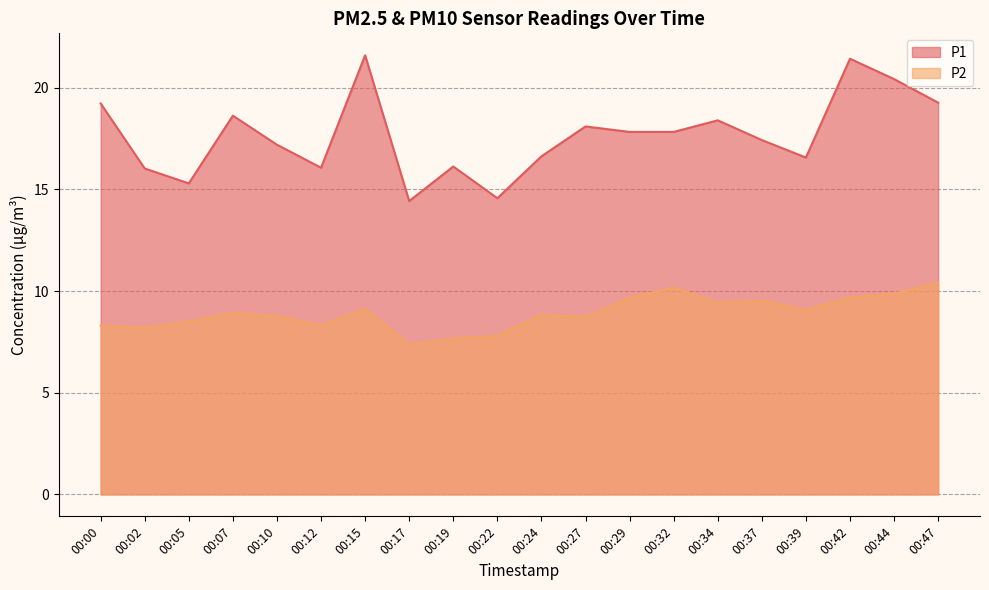

Which label corresponds to the smallest value in the chart?

00:17